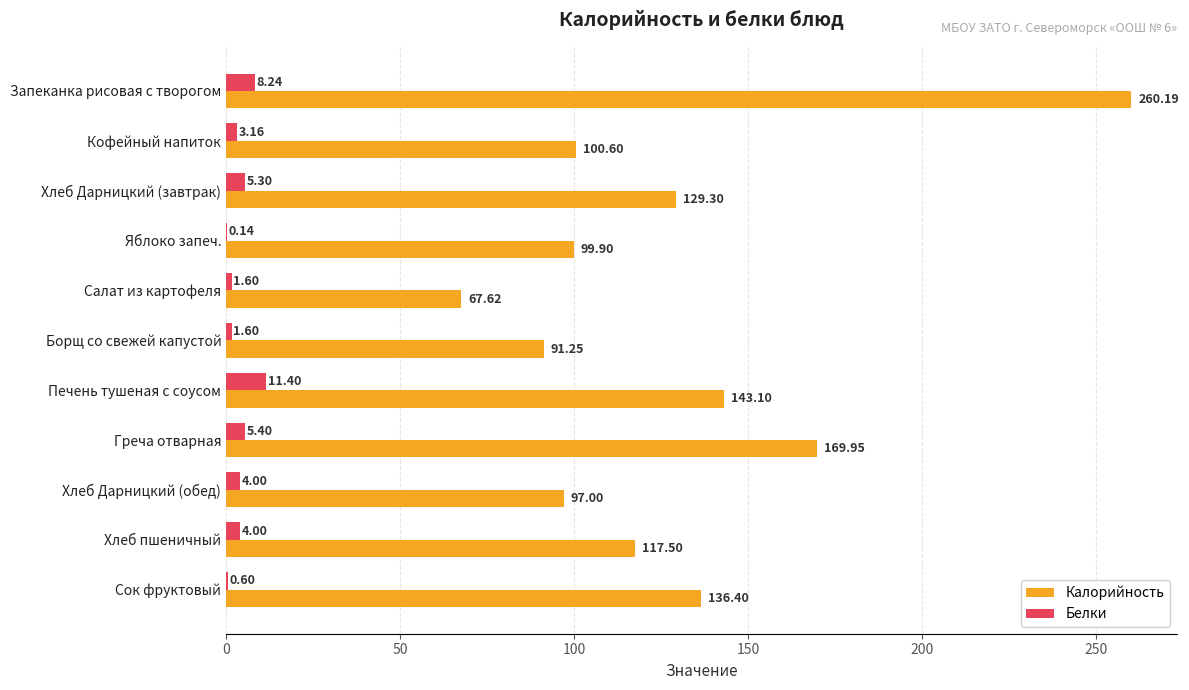

Between Запеканка рисовая с творогом and Яблоко запеч., which series saw the biggest shift?

Калорийность